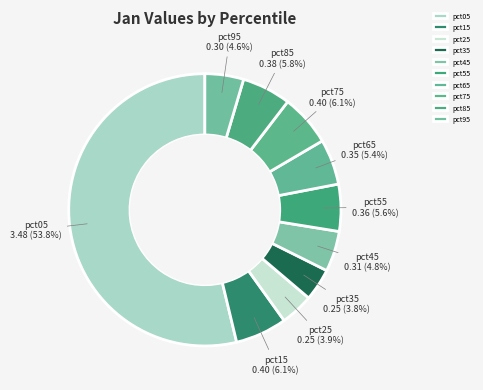

Which slice represents more than half of the pie?

pct05